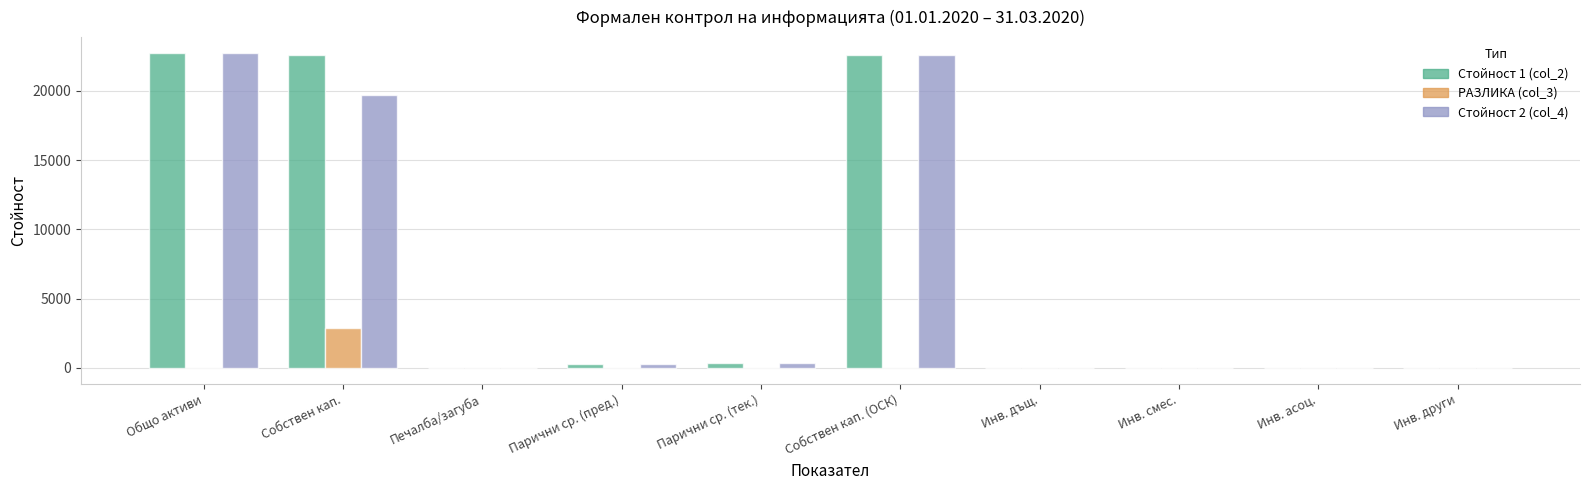

How many values in the РАЗЛИКА (col_3) series exceed 0?

1